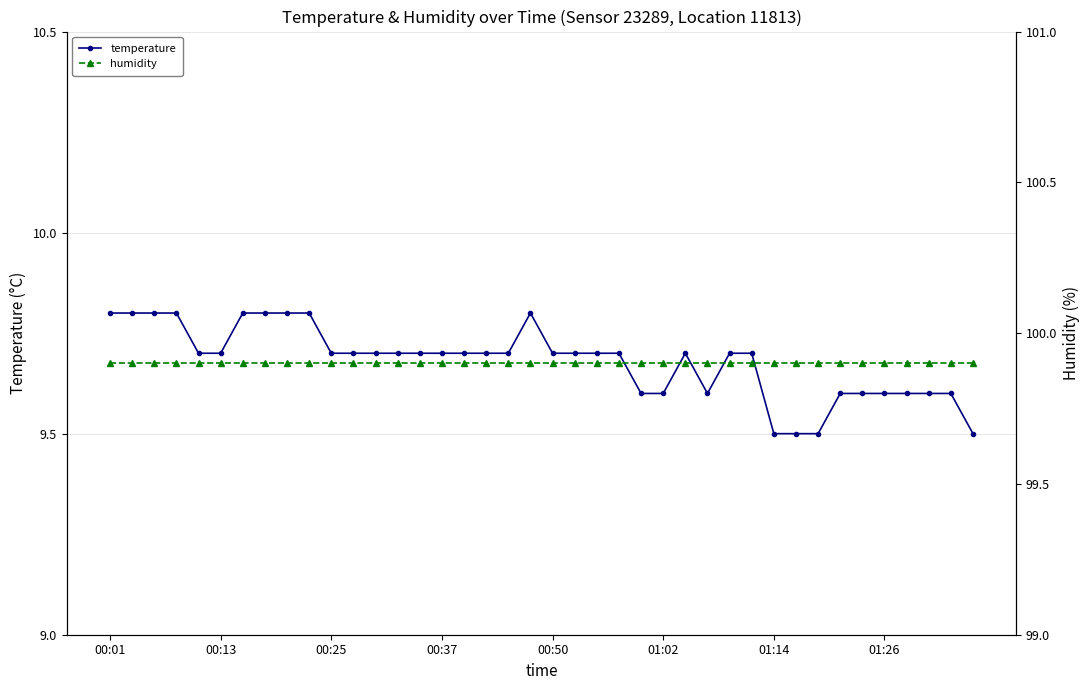

Count the temperature values in the range 9 to 10.

40